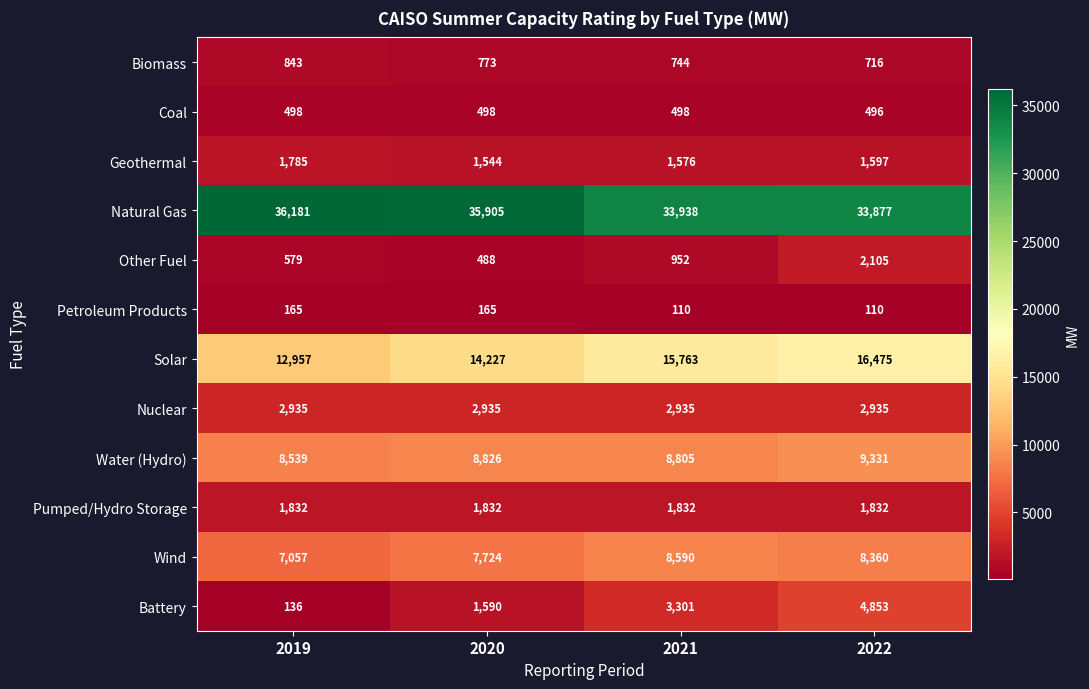

The Battery series shows 350 at 2020. True or false?

False